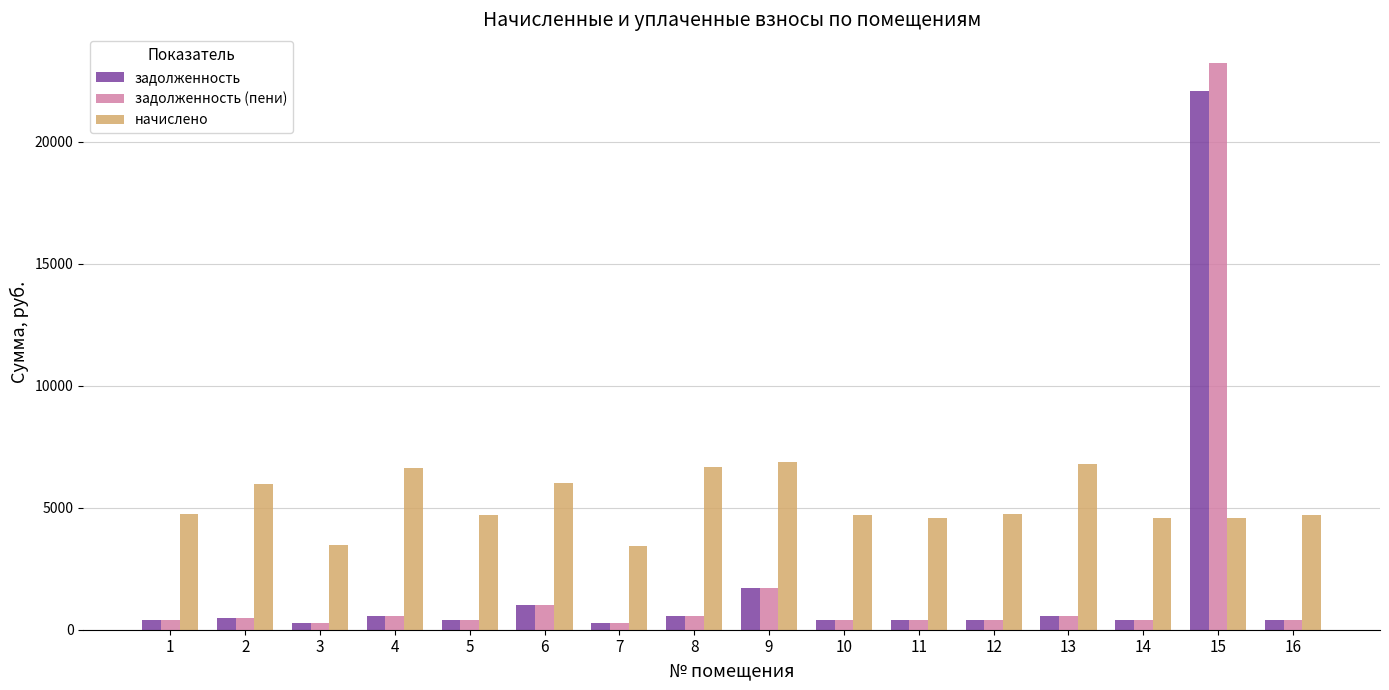

What is the sum of the задолженность (пени) values at 5 and 15?

23623.4